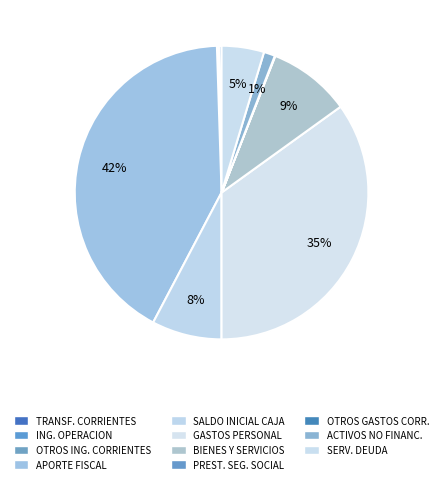

Count the number of slices in the pie.

11